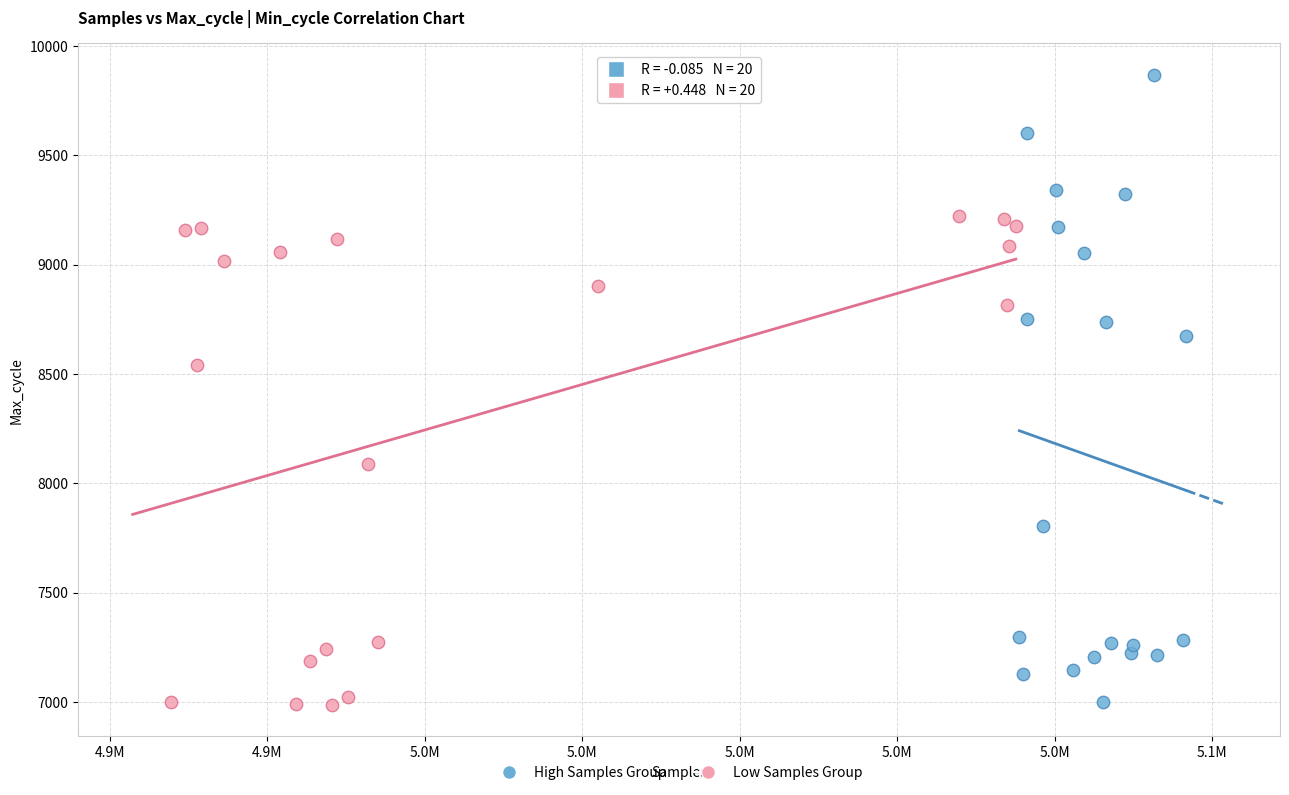

Which series contains the highest Y value?

High Samples Group